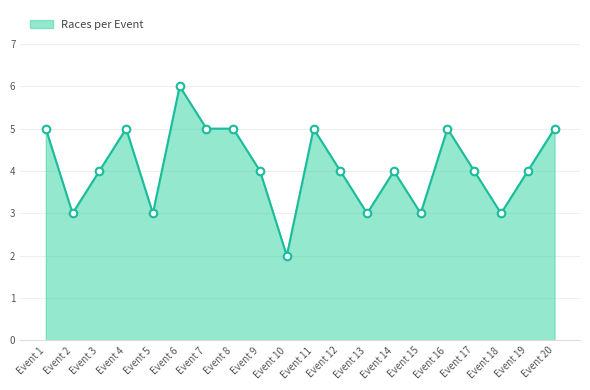

Between Event 5 and Event 20, which is larger?

Event 20